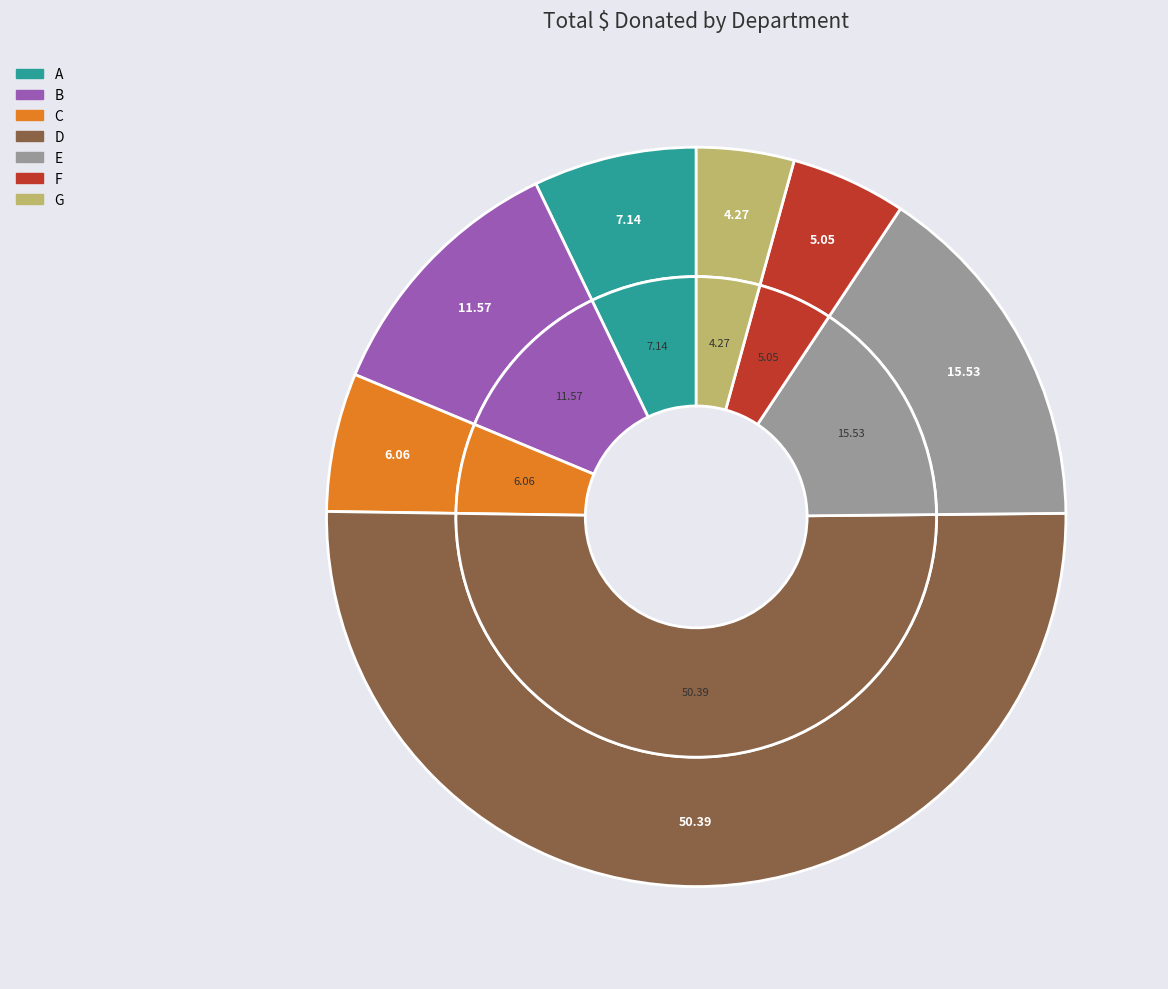

To the nearest percent, what portion does B represent?

12%